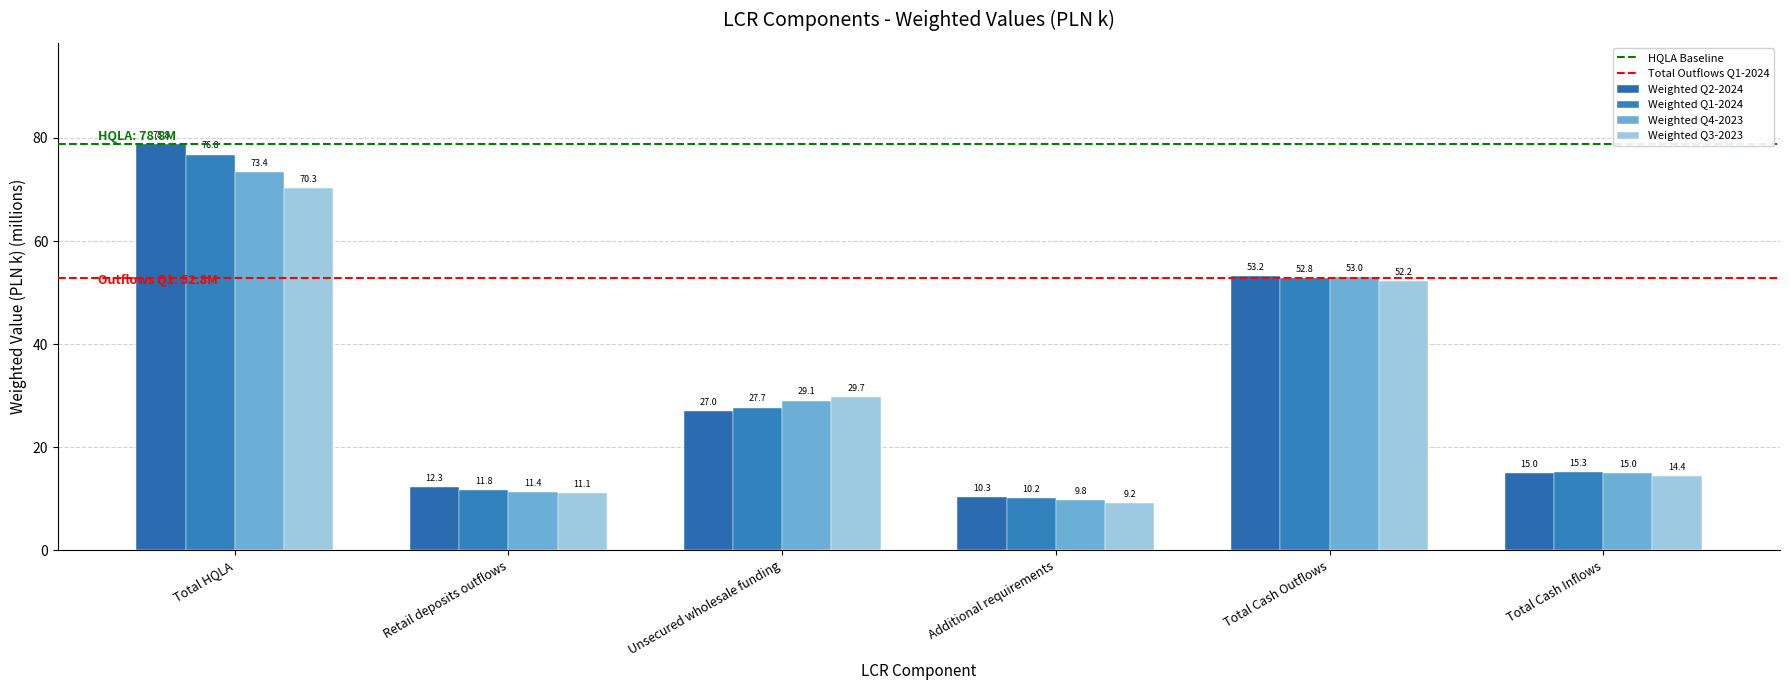

How many bars are there in total?

24